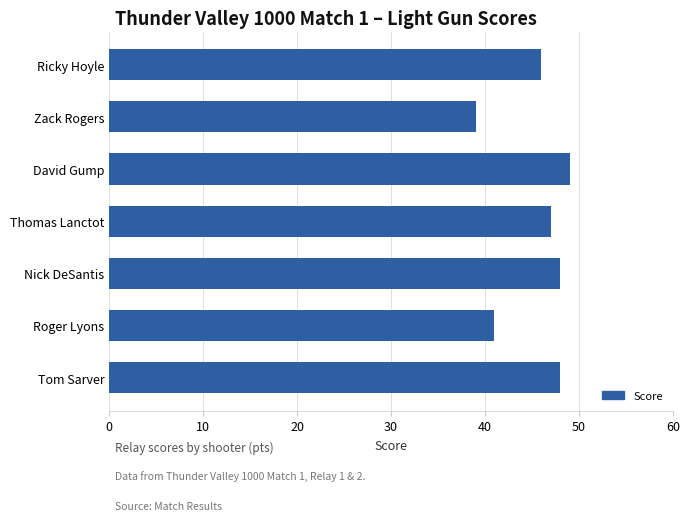

Reading top to bottom, list all the values displayed in this chart.

46	39	49	47	48	41	48